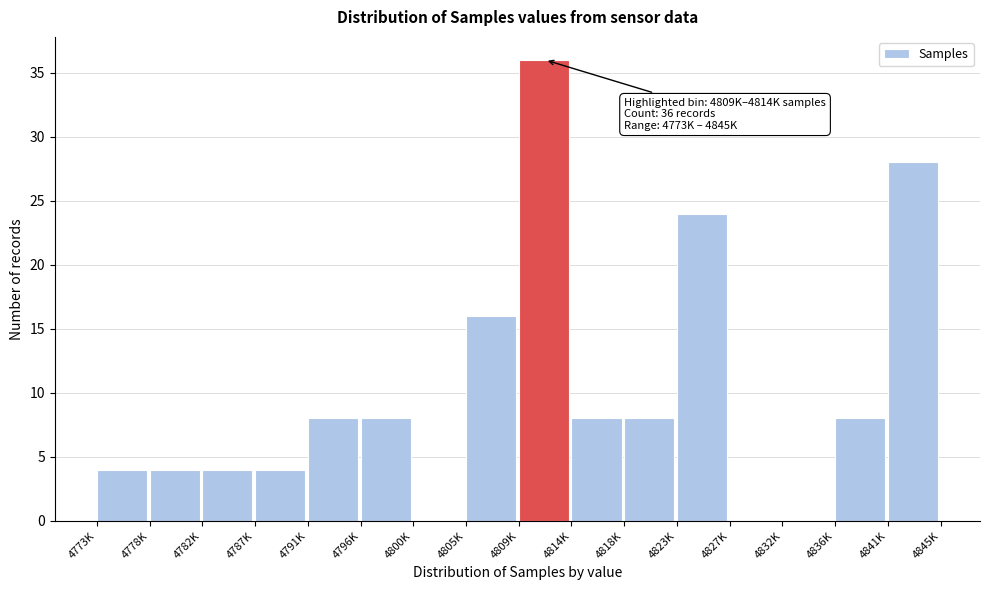

Reading left to right, what are all the values shown in this chart?

4773K=4	4778K=4	4782K=4	4787K=4	4791K=8	4796K=8	4800K=0	4805K=16	4809K=36	4814K=8	4818K=8	4823K=24	4827K=0	4832K=0	4836K=8	4841K=28